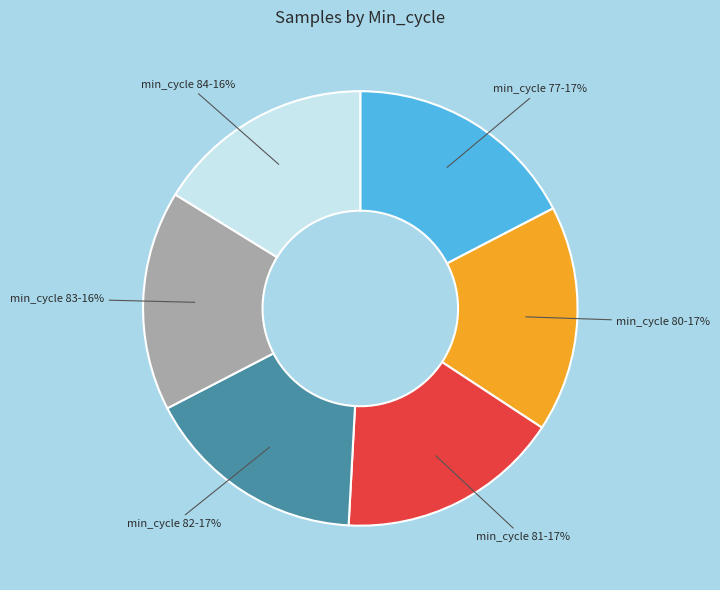

To the nearest percent, what is the average slice percentage?

17%